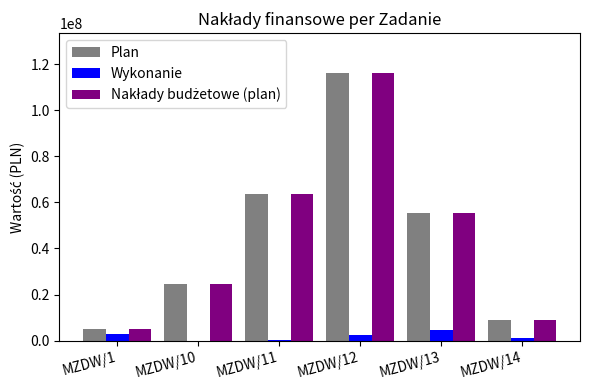

What is the difference between the Plan values at MZDW/13 and MZDW/14?

46329872.0